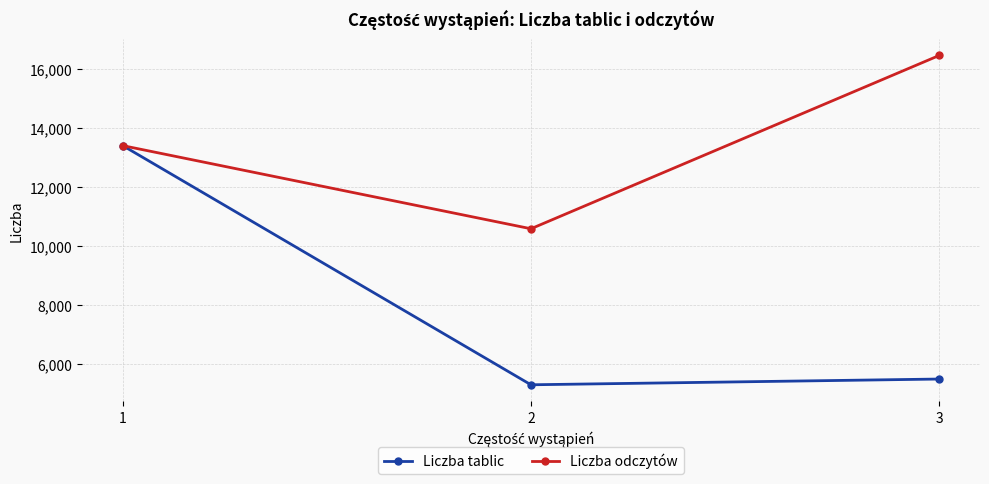

At which label is Liczba tablic closest to 9342?

3